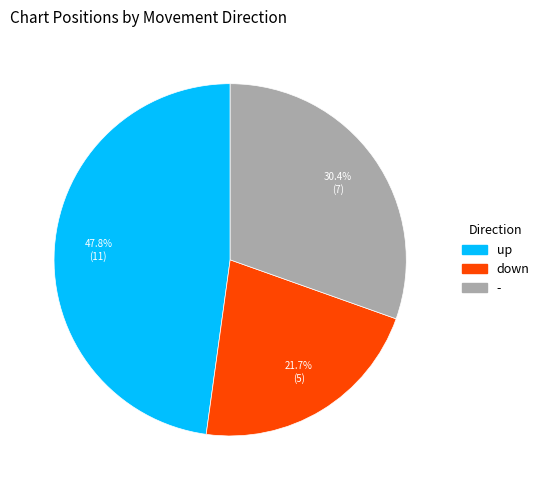

To the nearest percent, what percentage of the pie is up?

48%